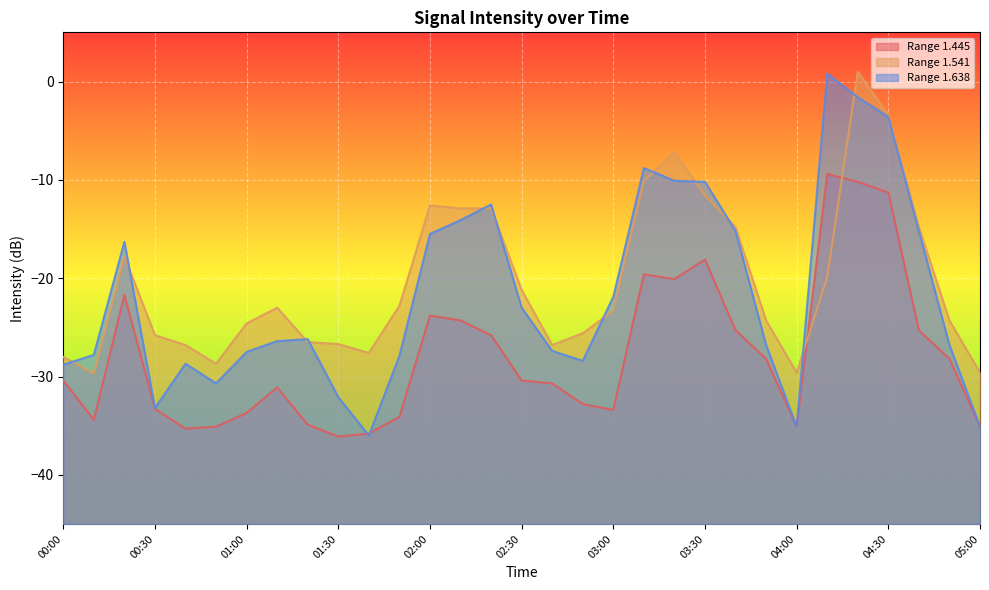

At which category is the sum across all series the highest?

04:20